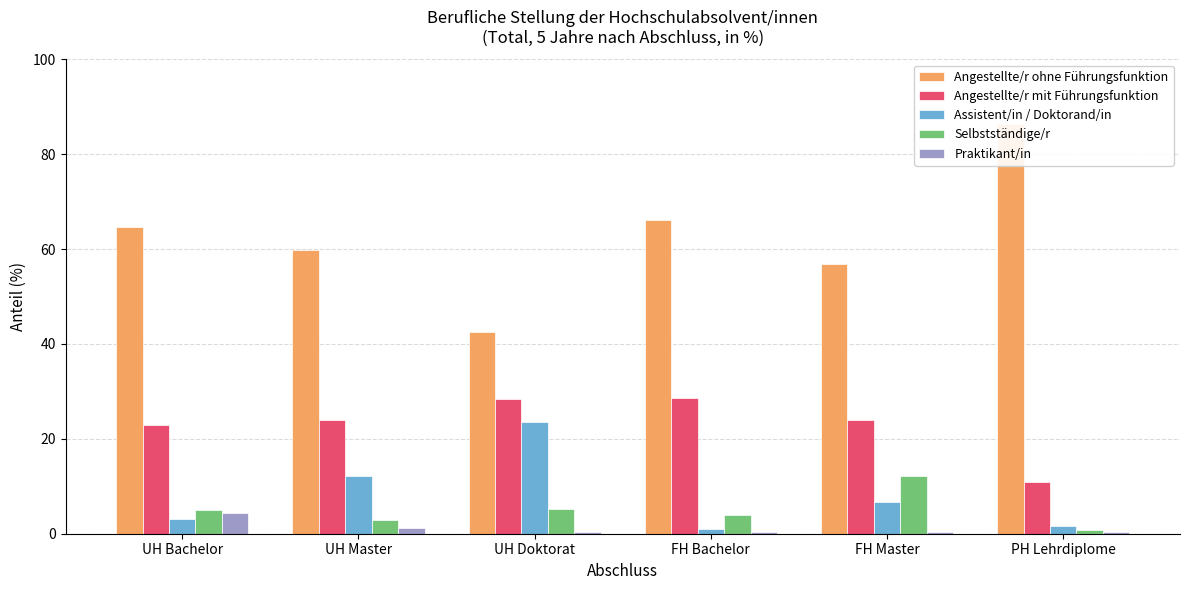

How many data points in Assistent/in / Doktorand/in are less than 6?

3